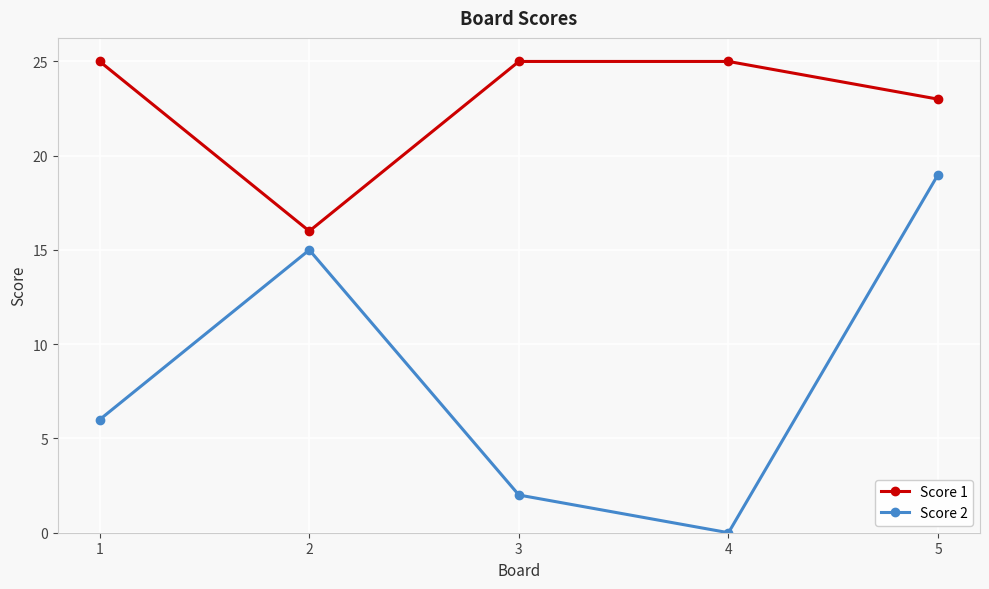

What is the minimum value for Score 1?

16